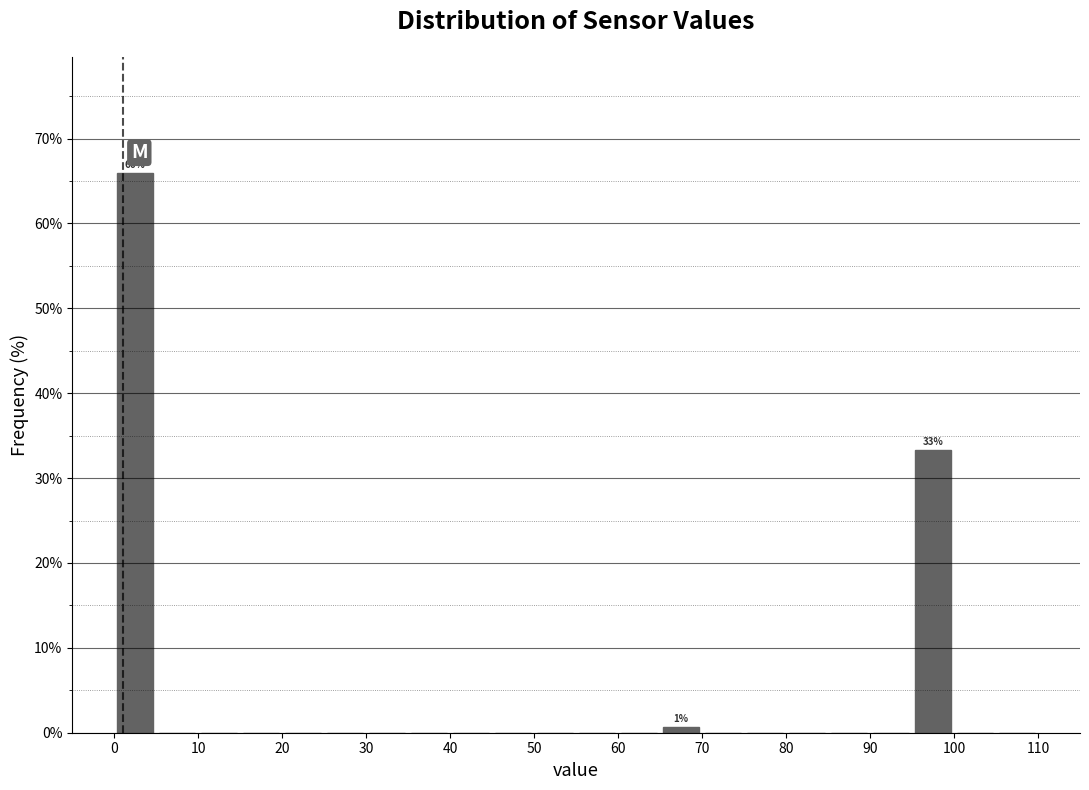

Over which range of the x-axis is the bar tallest?

0 to 5